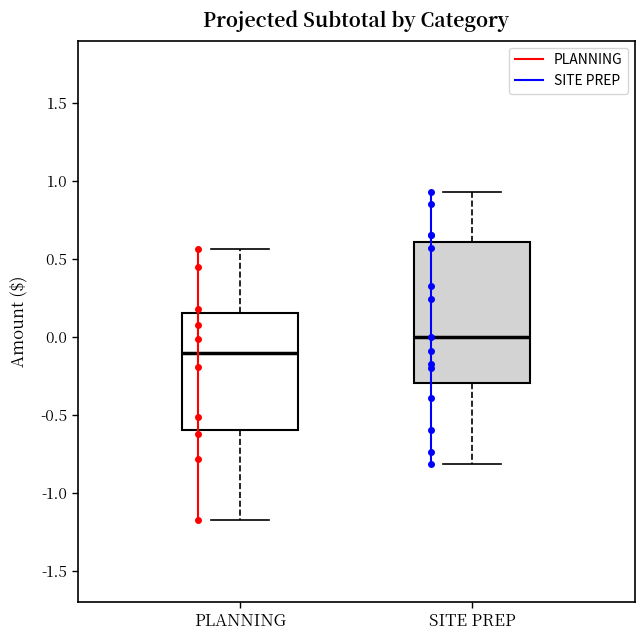

Comparing the boxes themselves (not the whiskers), which one is the tallest?

SITE PREP